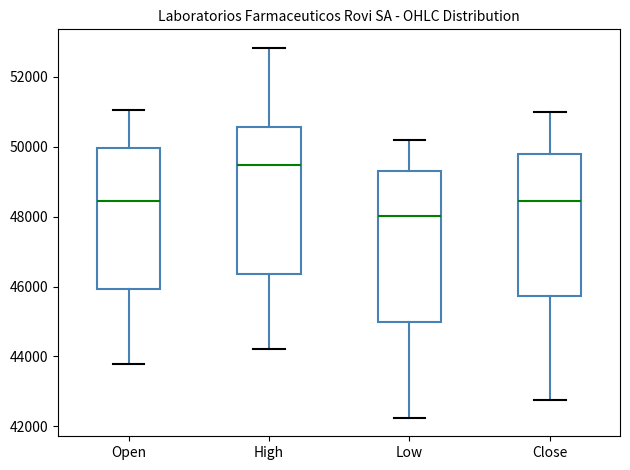

Reading left to right, read every box against the y-axis: the position of its median line, the range the box covers, and the ends of its whiskers. The values are not printed on the chart, so give them approximately, as read against the axis.

Open: median 48400, box 46000 to 50000, whiskers 43800 to 51000
High: median 49400, box 46400 to 50600, whiskers 44200 to 52800
Low: median 48000, box 45000 to 49200, whiskers 42200 to 50200
Close: median 48400, box 45800 to 49800, whiskers 42800 to 51000